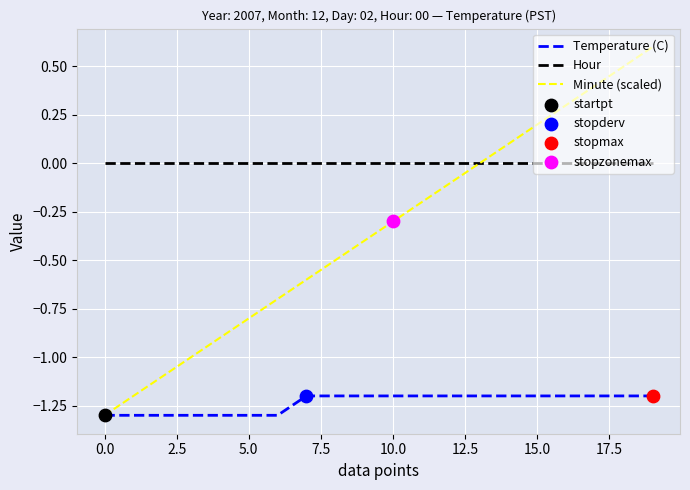

Which series has the largest total across all categories?

Hour